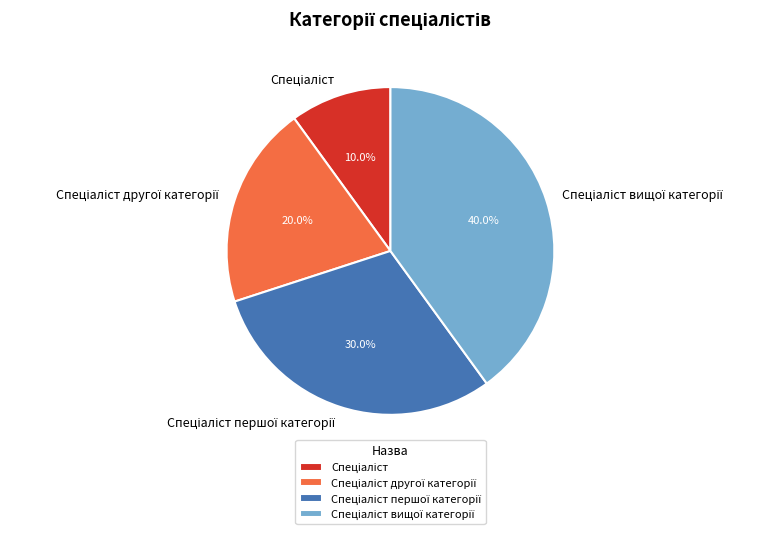

Is there any slice that represents more than half of the pie?

No